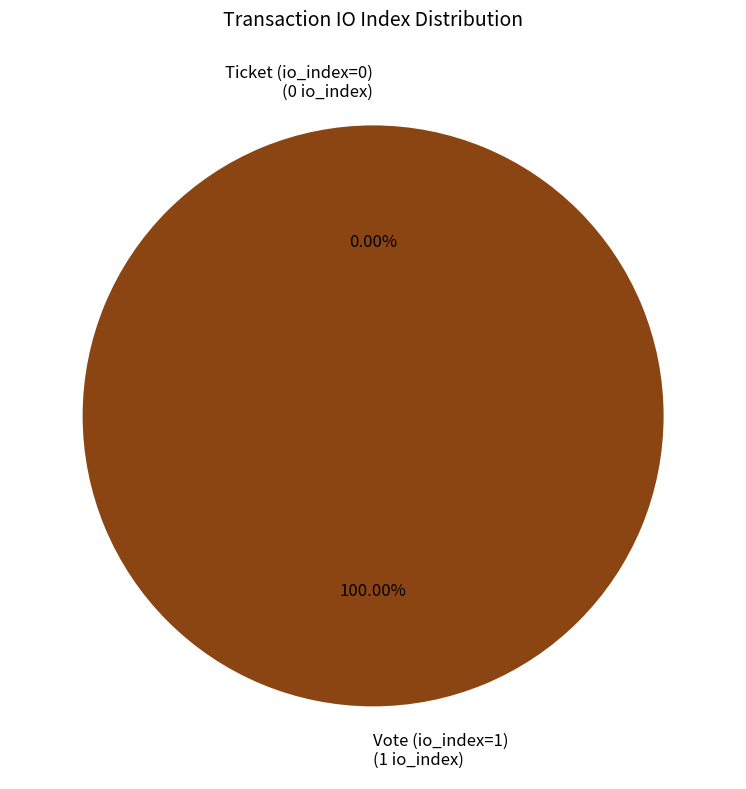

The Ticket (io_index=0) slice represents 10% of the pie. True or false?

False